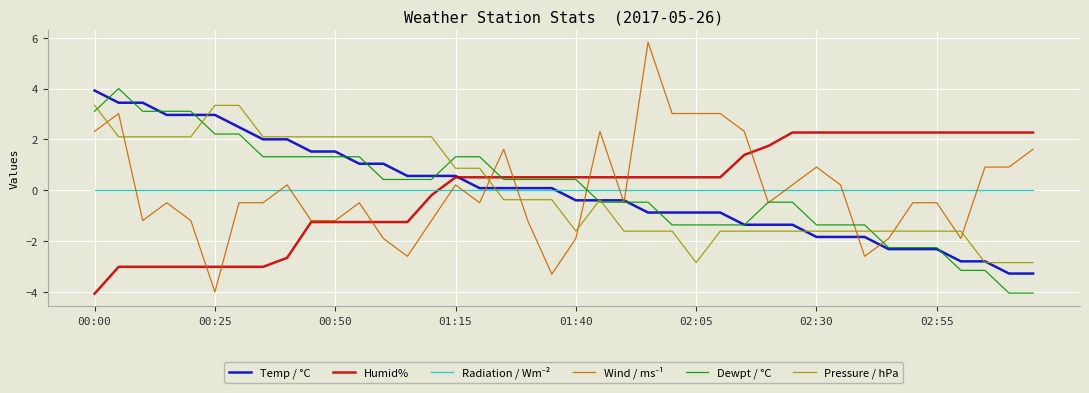

How many categories are shown in the chart?

40